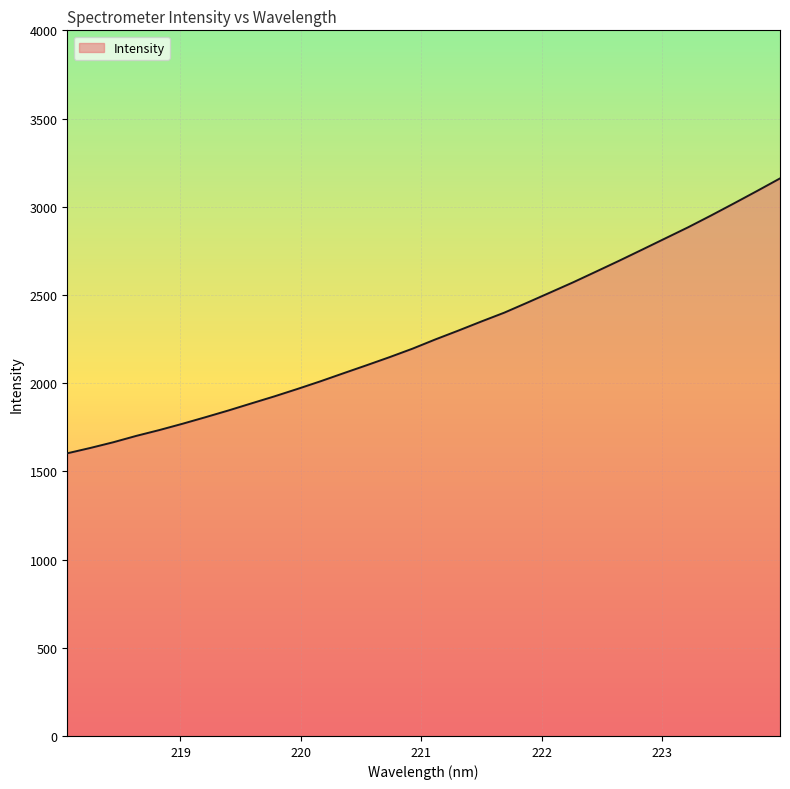

Reading left to right, transcribe all the data shown in this chart.

1602.4	1632.6	1665.0	1701.2	1734.1	1769.6	1806.8	1845.1	1885.3	1925.1	1967.0	2010.4	2056.0	2101.1	2147.0	2195.2	2247.9	2298.0	2349.6	2399.7	2456.4	2514.1	2572.0	2632.8	2694.1	2757.0	2820.3	2883.6	2950.6	3019.4	3089.3	3160.6